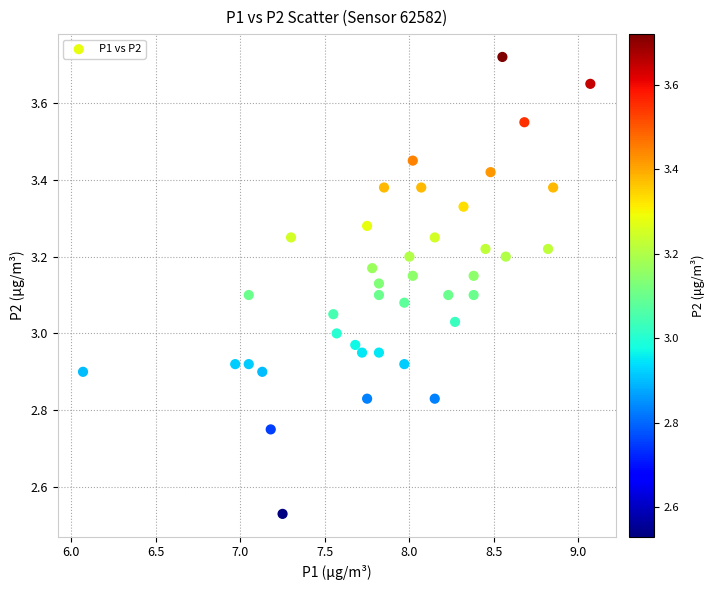

What is the range of Y values (max minus min)?

1.2